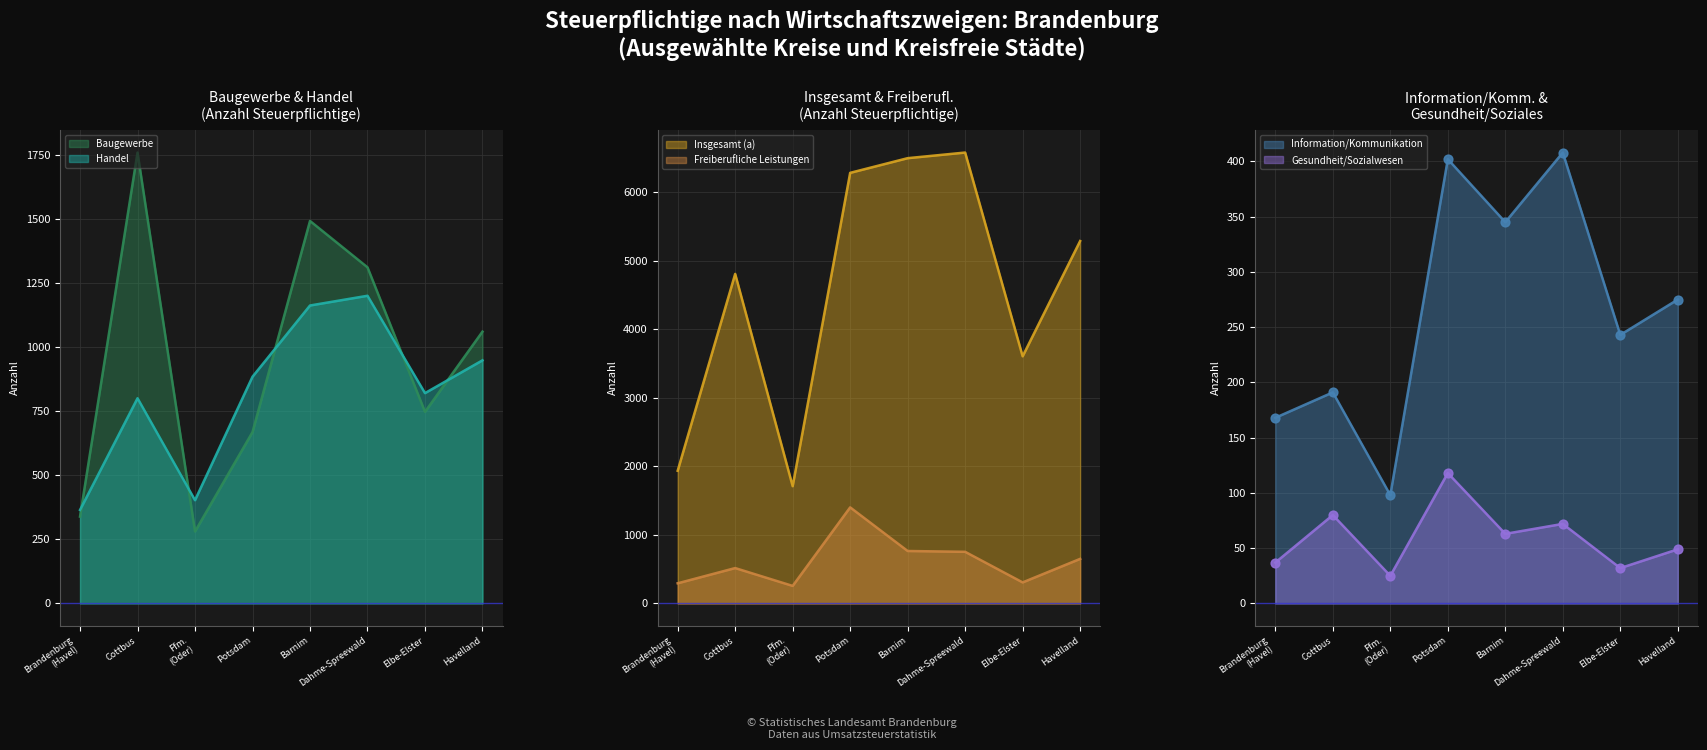

Which series has the largest total across all categories?

Insgesamt (a)